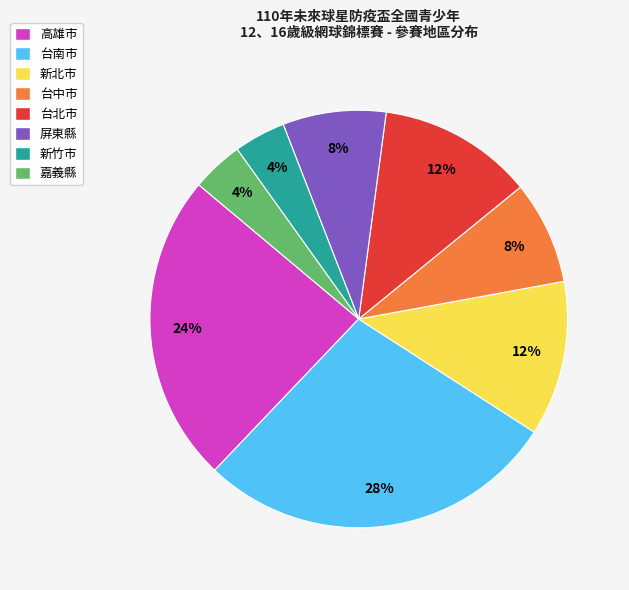

Does 高雄市 represent more than half of the total?

No